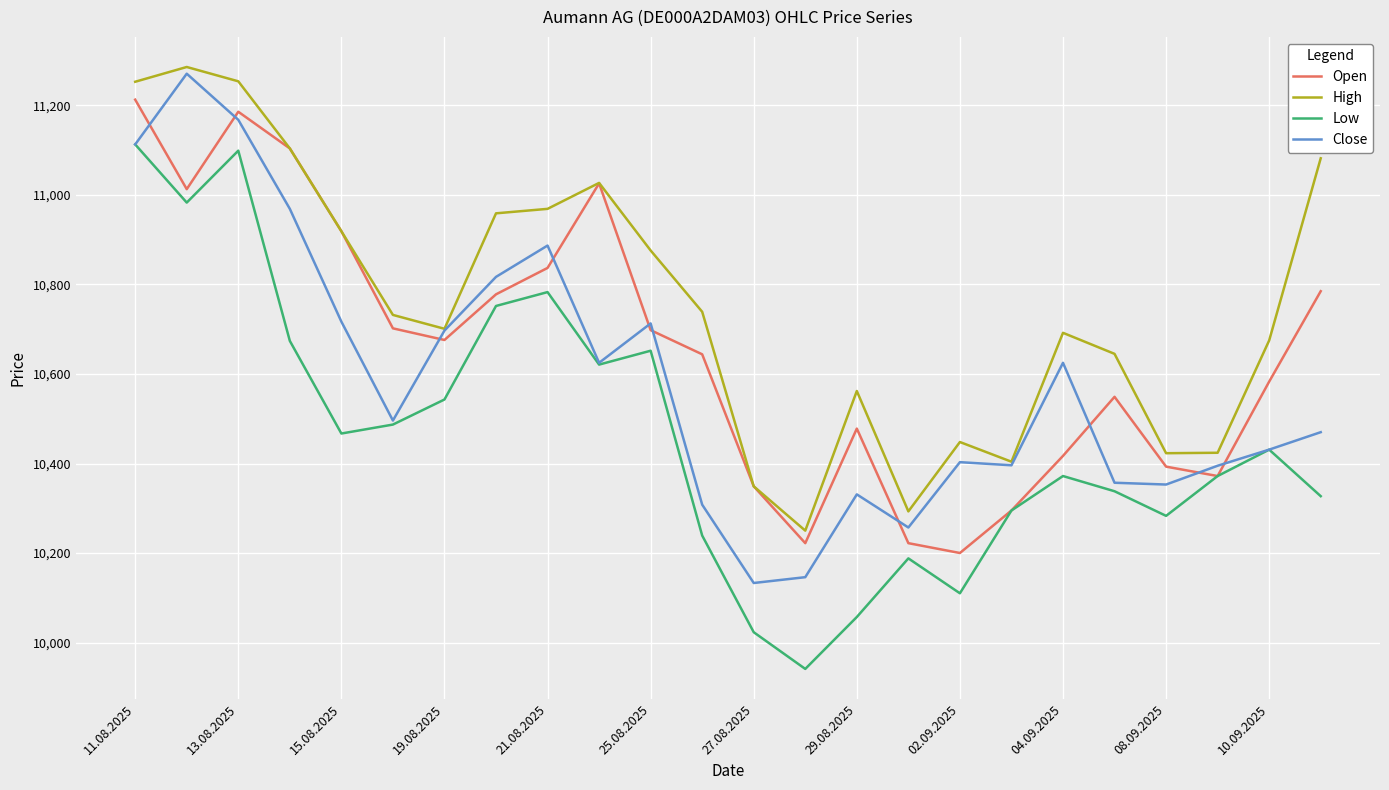

What is the highest value of the Open series?

11213